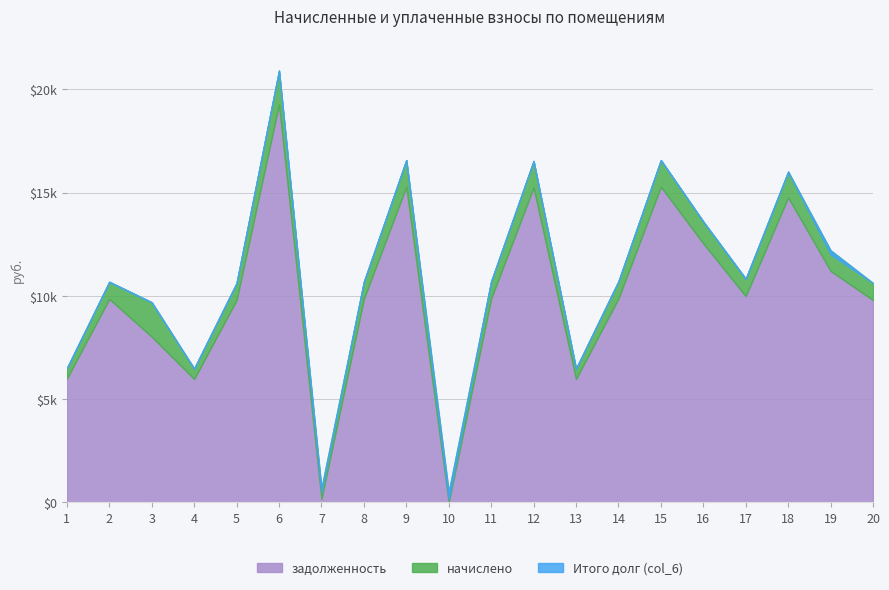

True or false: задолженность and Итого долг (col_6) cross at least once.

False